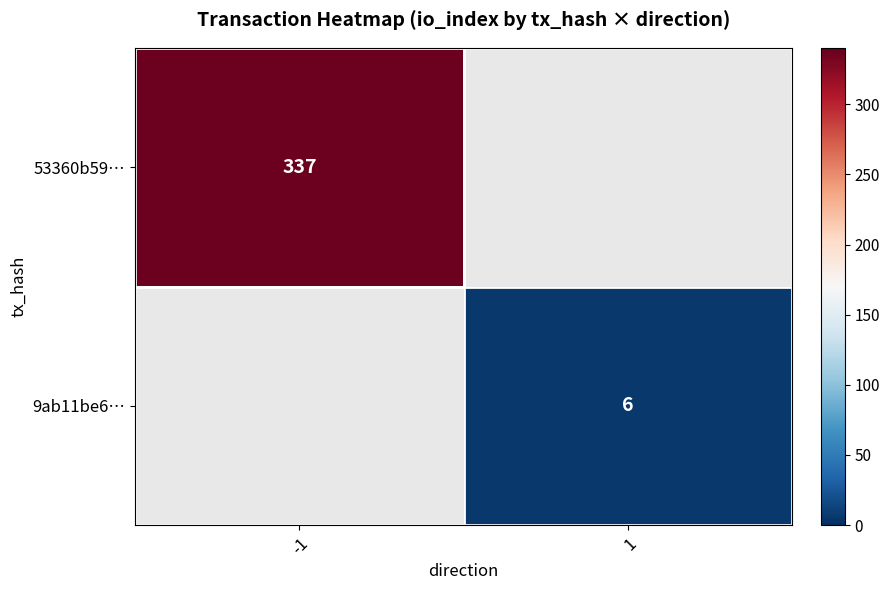

Is it true that 53360b59… equals 530 at -1?

False